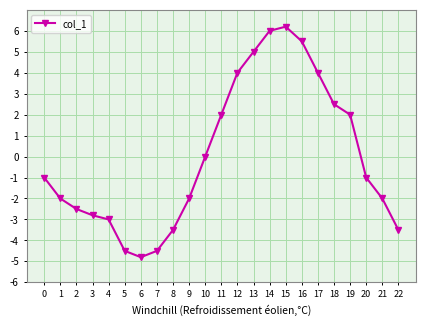

Reading right to left, extract all data points from this chart.

22=-3.5	21=-2.0	20=-1.0	19=2.0	18=2.5	17=4.0	16=5.5	15=6.2	14=6.0	13=5.0	12=4.0	11=2.0	10=0.0	9=-2.0	8=-3.5	7=-4.5	6=-4.8	5=-4.5	4=-3.0	3=-2.8	2=-2.5	1=-2.0	0=-1.0